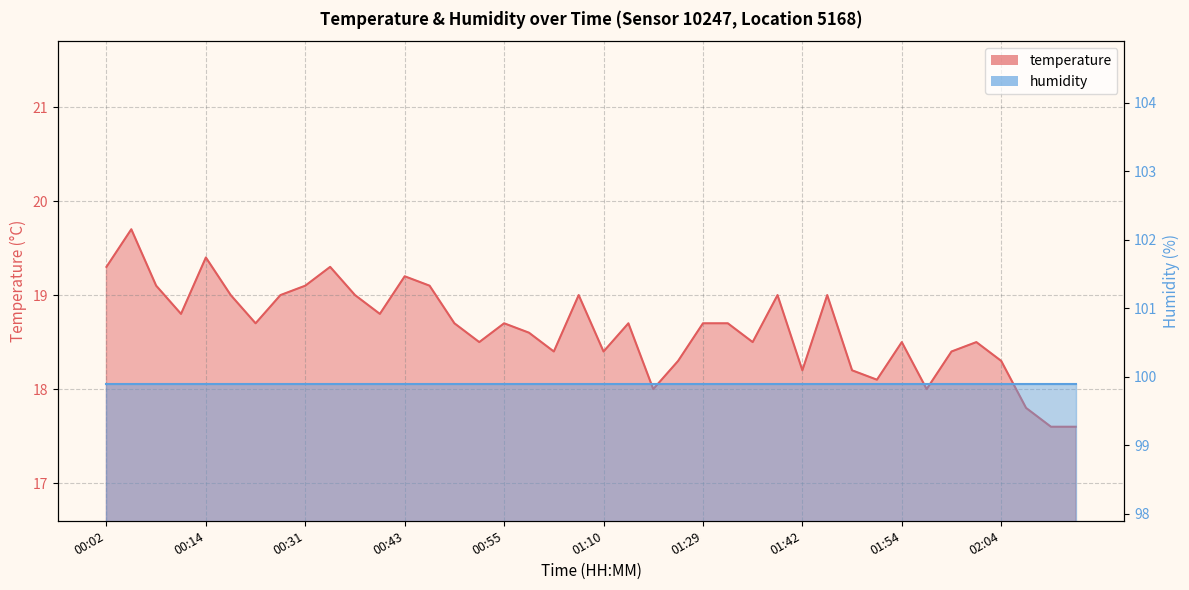

Is it true that the value at 01:37 is 10.1?

False